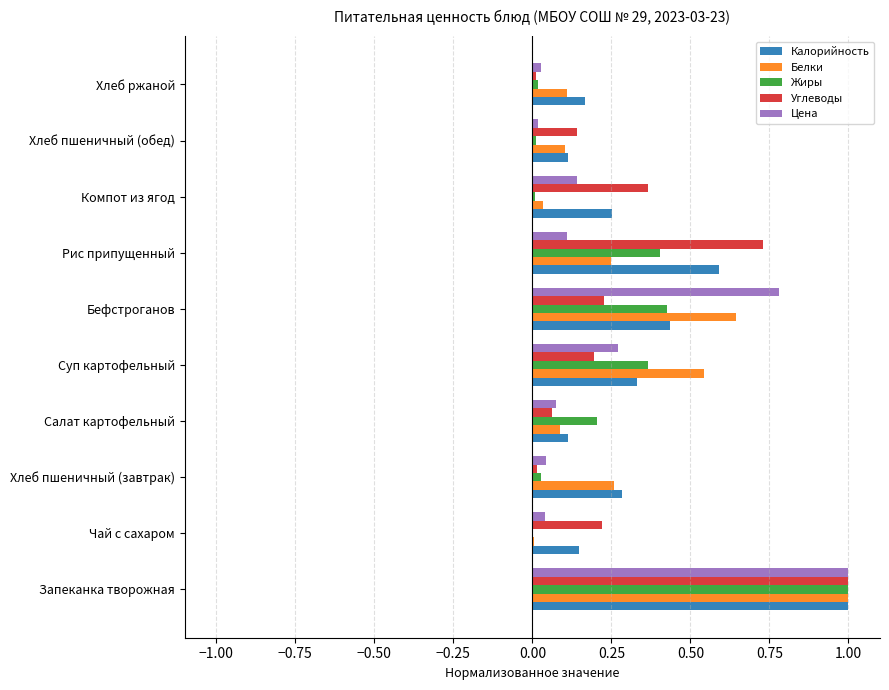

Which category has the highest value in the Цена series?

Запеканка творожная